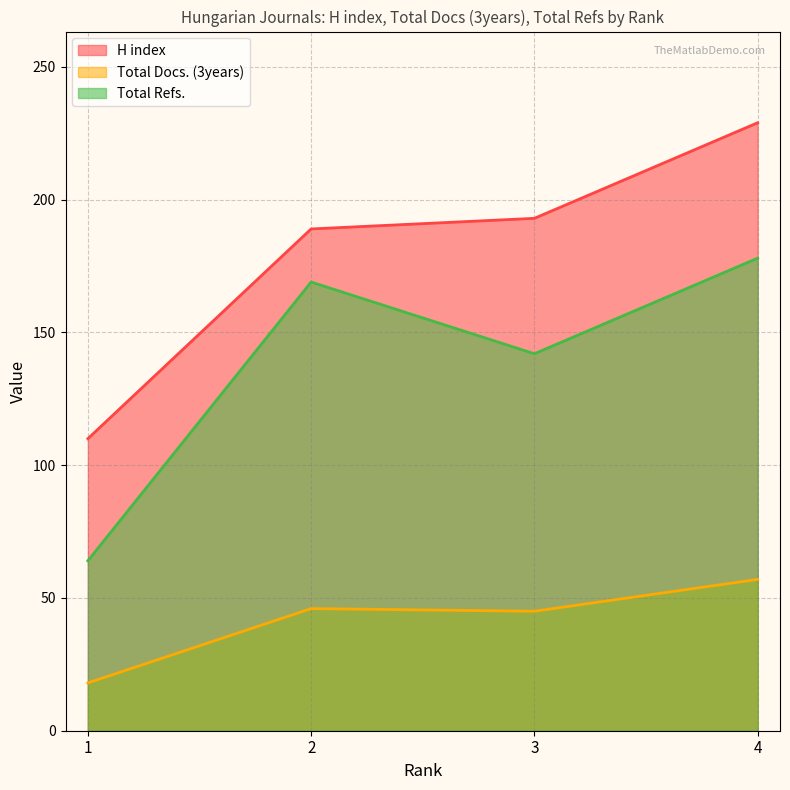

Which series has the largest total across all categories?

H index